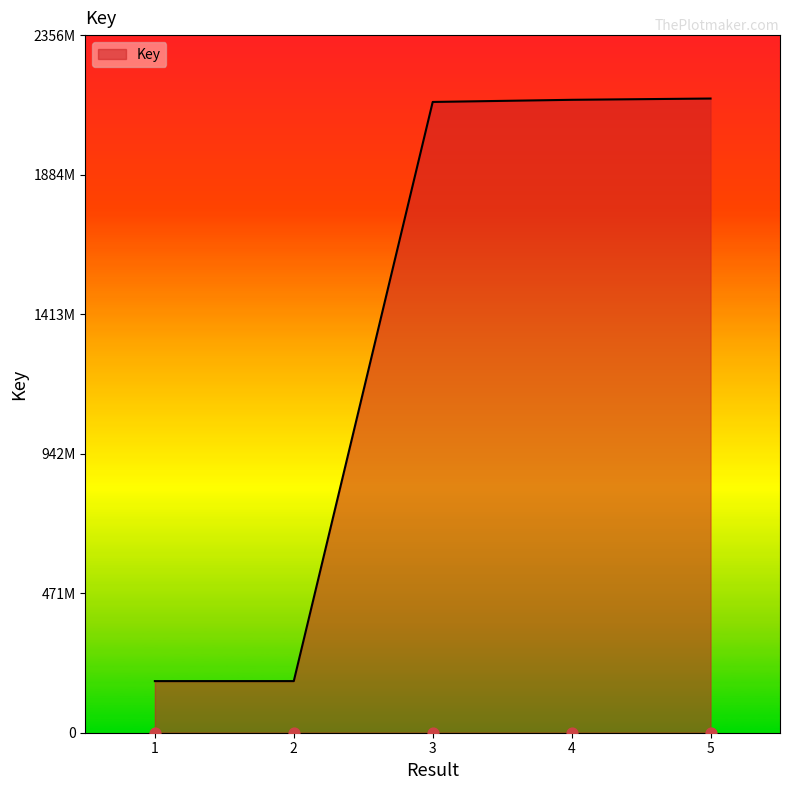

What is the change in value from 3 to 4?

+7245808